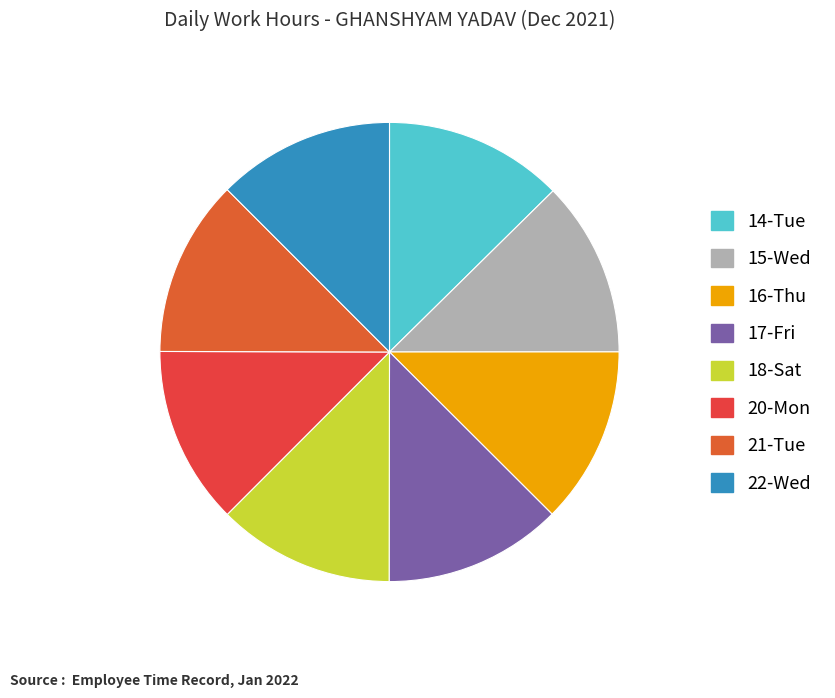

Rank the categories by value from lowest to highest.

15-Wed, 18-Sat, 21-Tue, 16-Thu, 22-Wed, 17-Fri, 20-Mon, 14-Tue